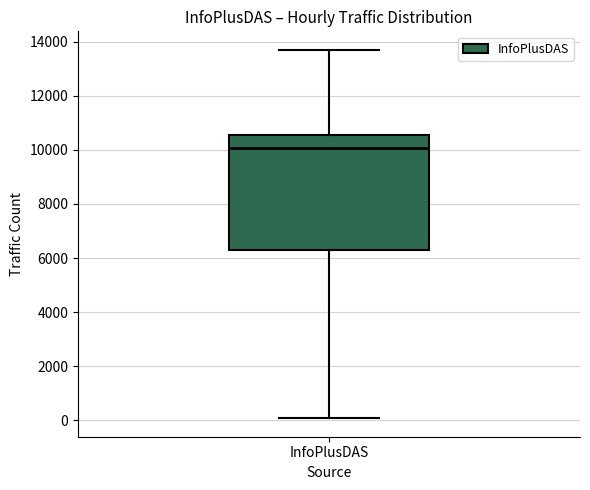

Where does the lower whisker of the box for InfoPlusDAS end on the y-axis? The values are not printed on the chart, so give them approximately, as read against the axis.

0